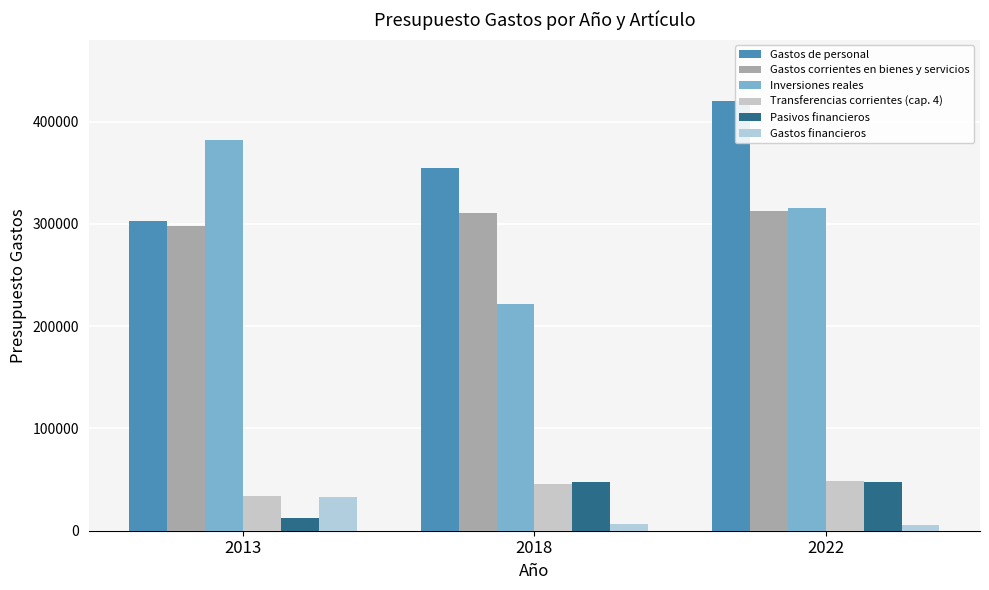

Where does the Inversiones reales series first go above 315800?

2013